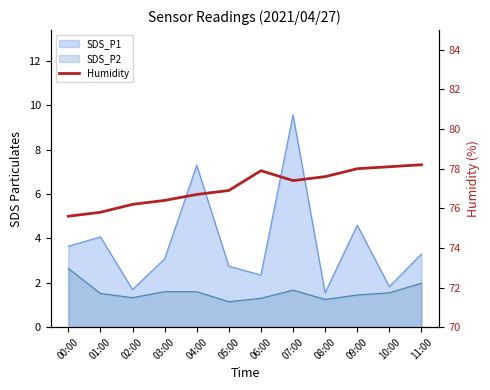

What is the greatest value displayed?

78.2